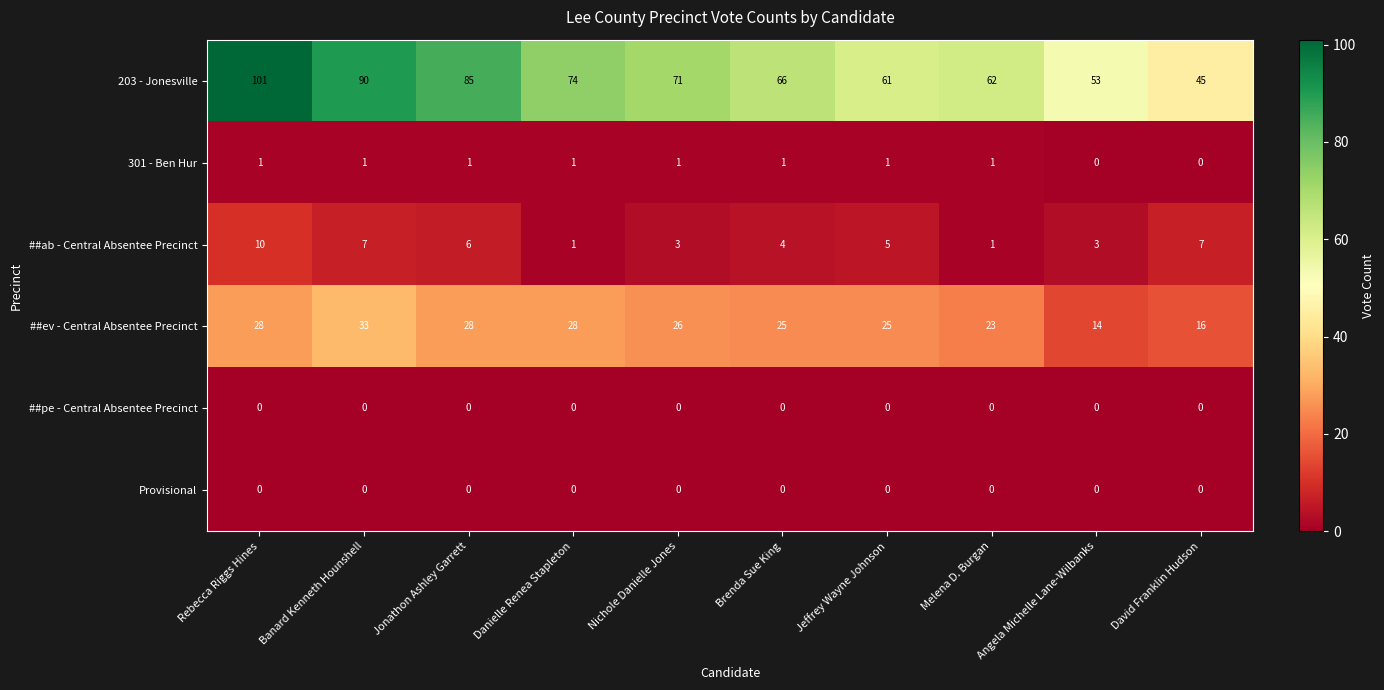

What is the sum of all ##ev - Central Absentee Precinct values?

246